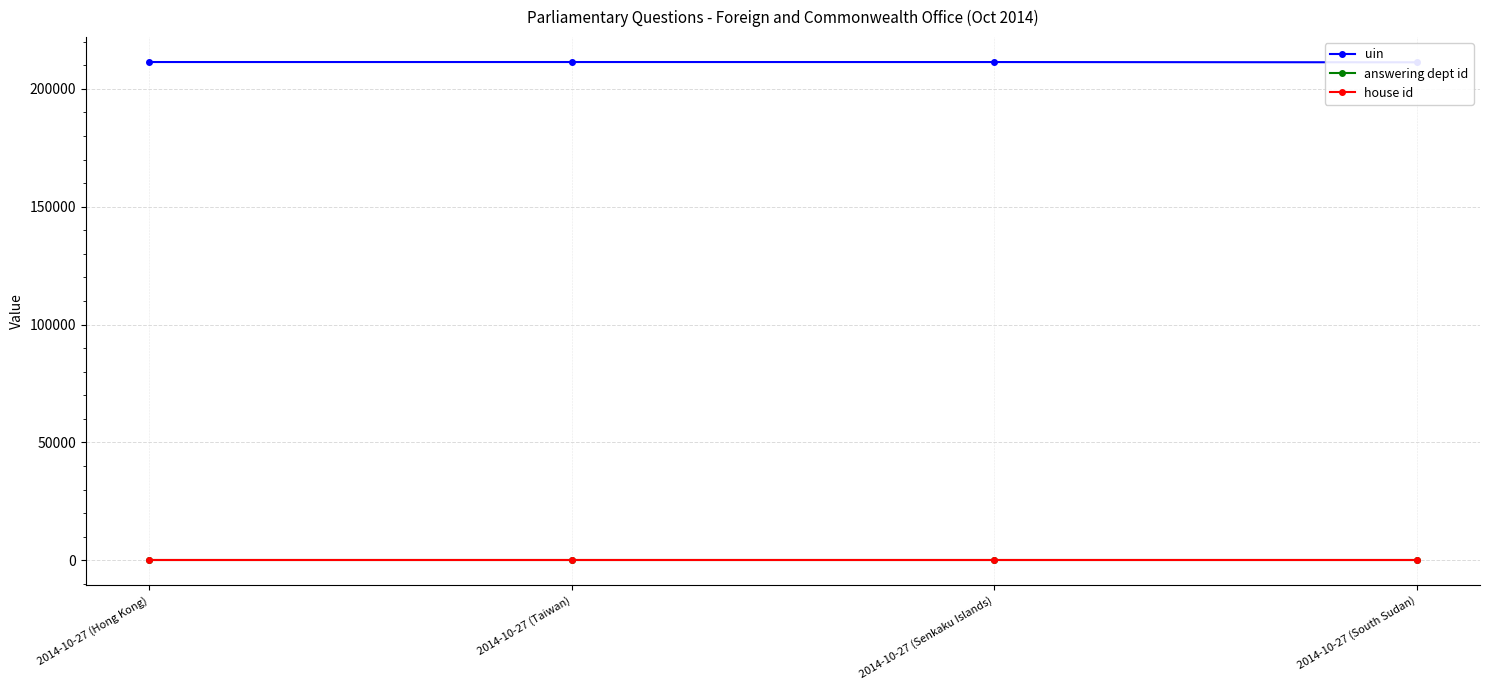

What is the sum of all house id values?

4